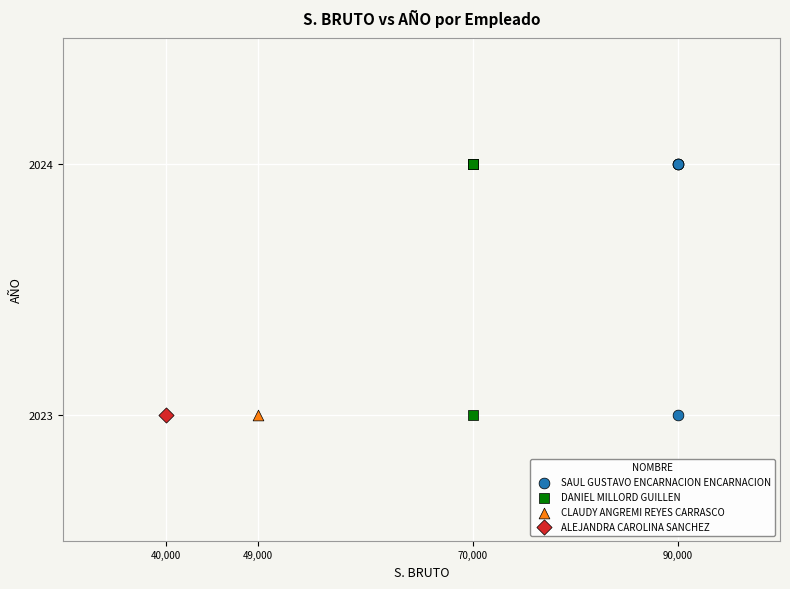

What are all the series names shown in the legend?

SAUL GUSTAVO ENCARNACION ENCARNACION, DANIEL MILLORD GUILLEN, CLAUDY ANGREMI REYES CARRASCO, ALEJANDRA CAROLINA SANCHEZ